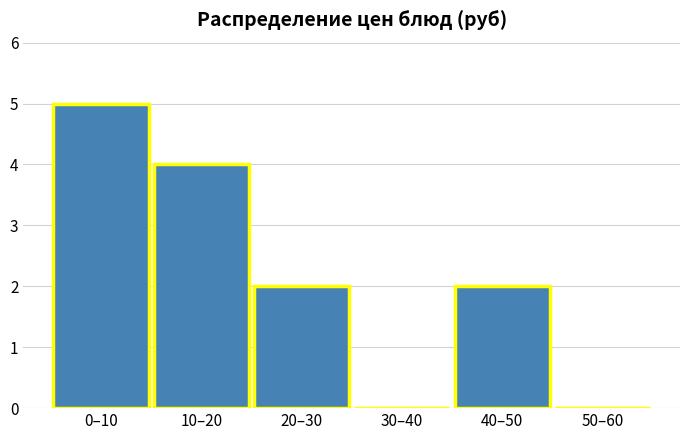

Reading left to right, extract all data points from this chart.

0–10=5	10–20=4	20–30=2	30–40=0	40–50=2	50–60=0